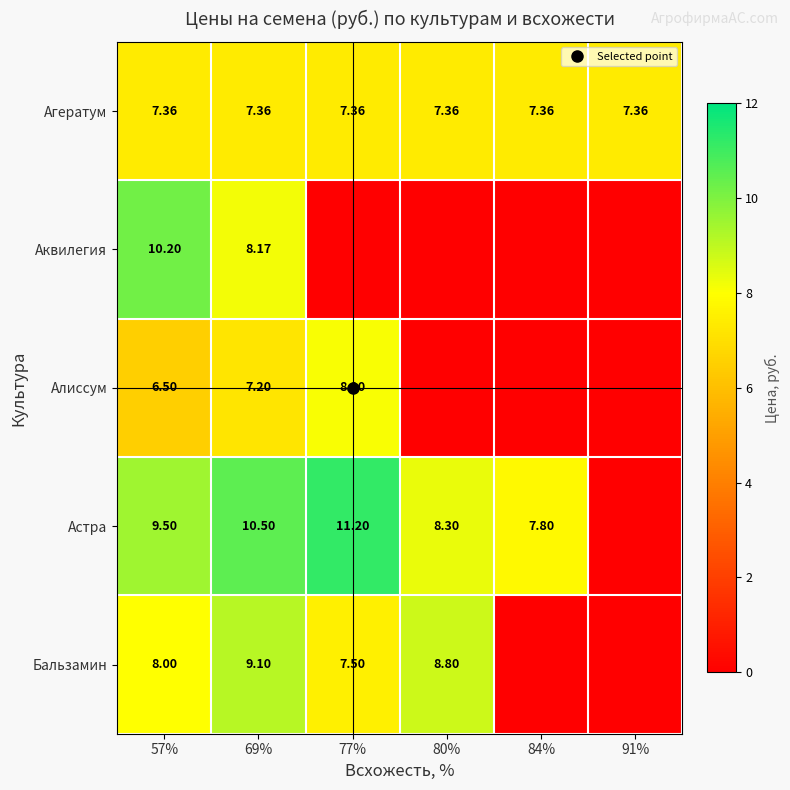

What is the sum of the Агератум values at 57% and 80%?

14.7